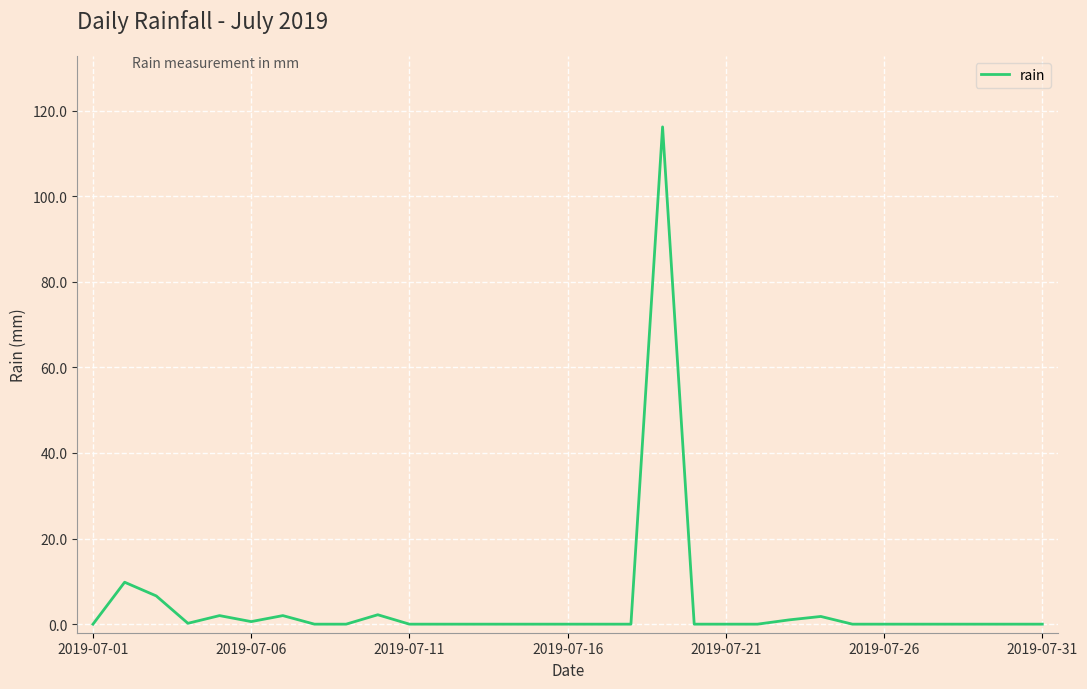

What is the maximum value shown in the chart?

116.2